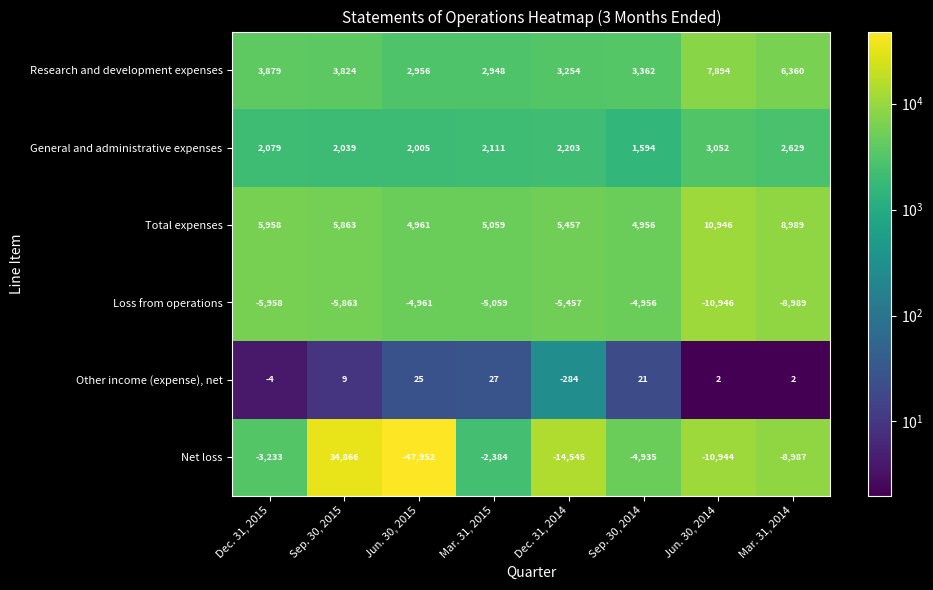

The value of General and administrative expenses at Sep. 30, 2015 is 2039. True or false?

True